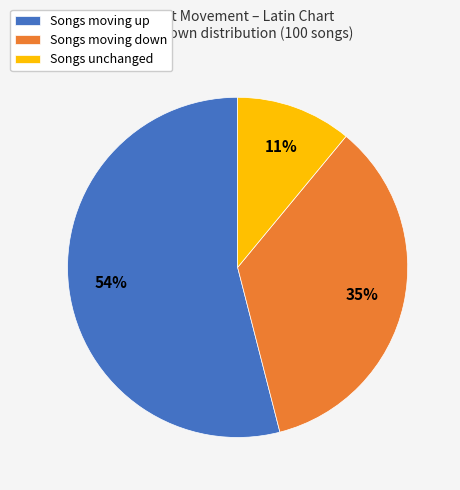

Is it true that Songs moving down is 21% of the pie?

False